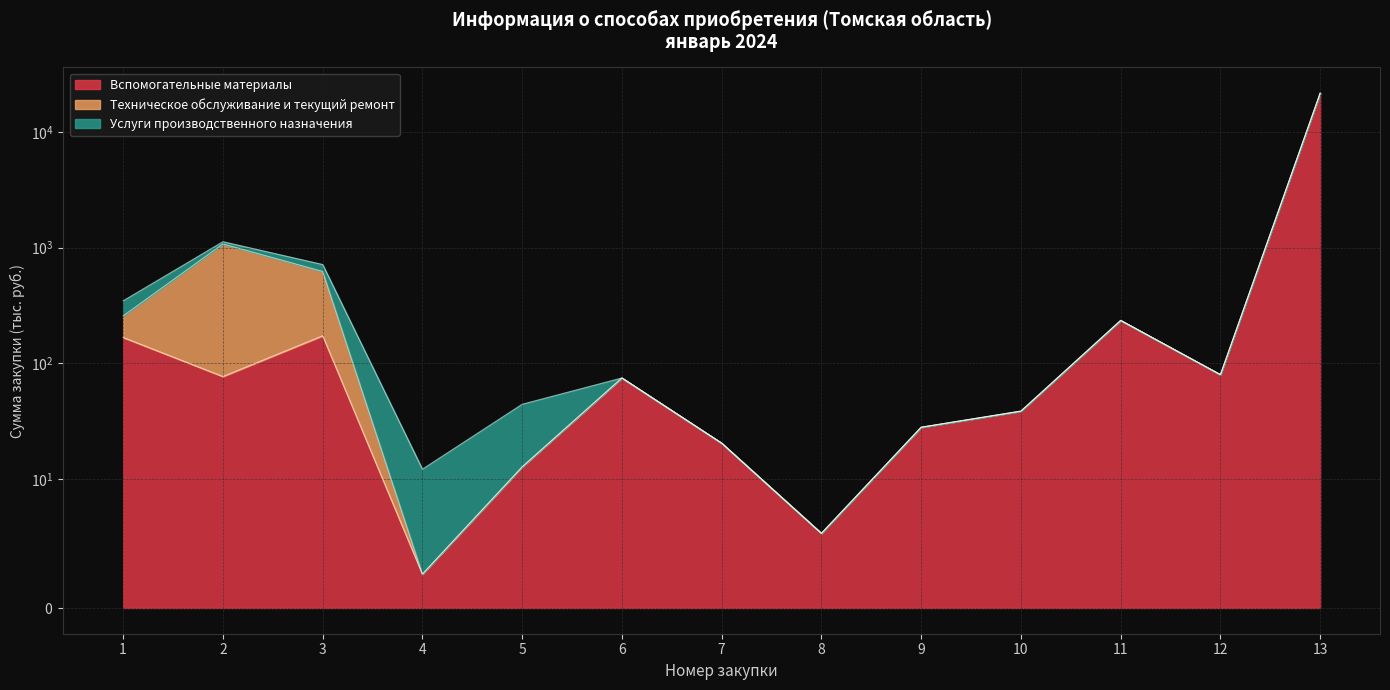

What are all the series names shown in the legend?

Вспомогательные материалы, Техническое обслуживание и текущий ремонт, Услуги производственного назначения